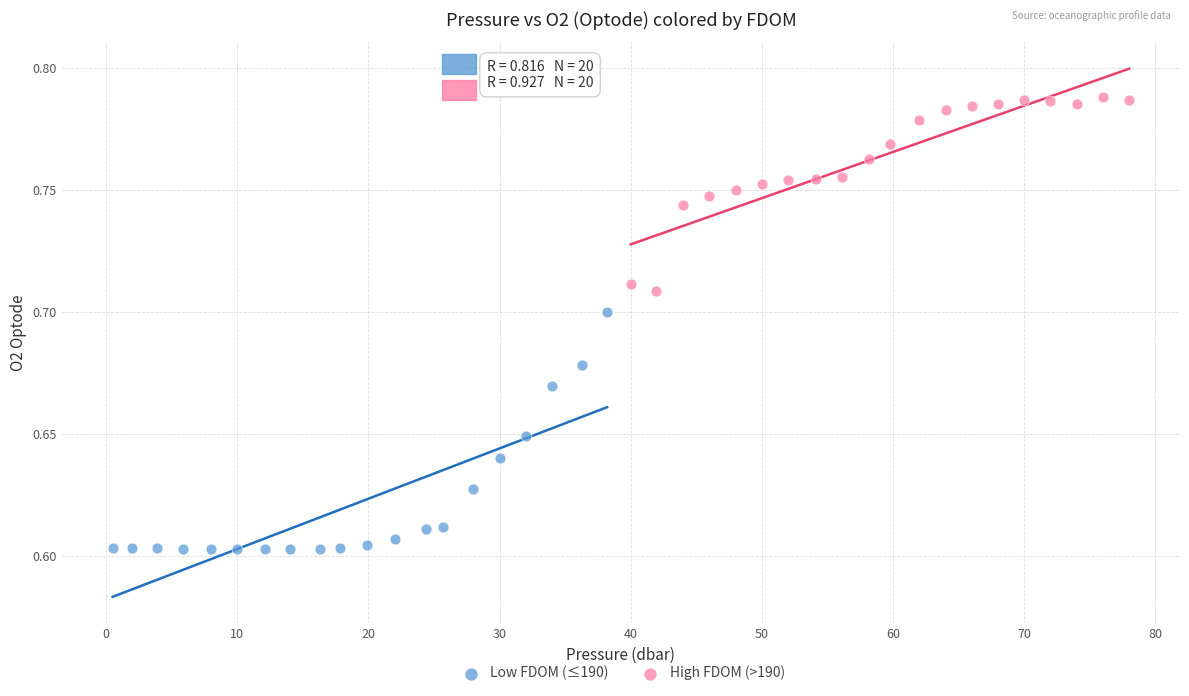

Which series reaches the minimum Y coordinate?

Low FDOM (≤190)